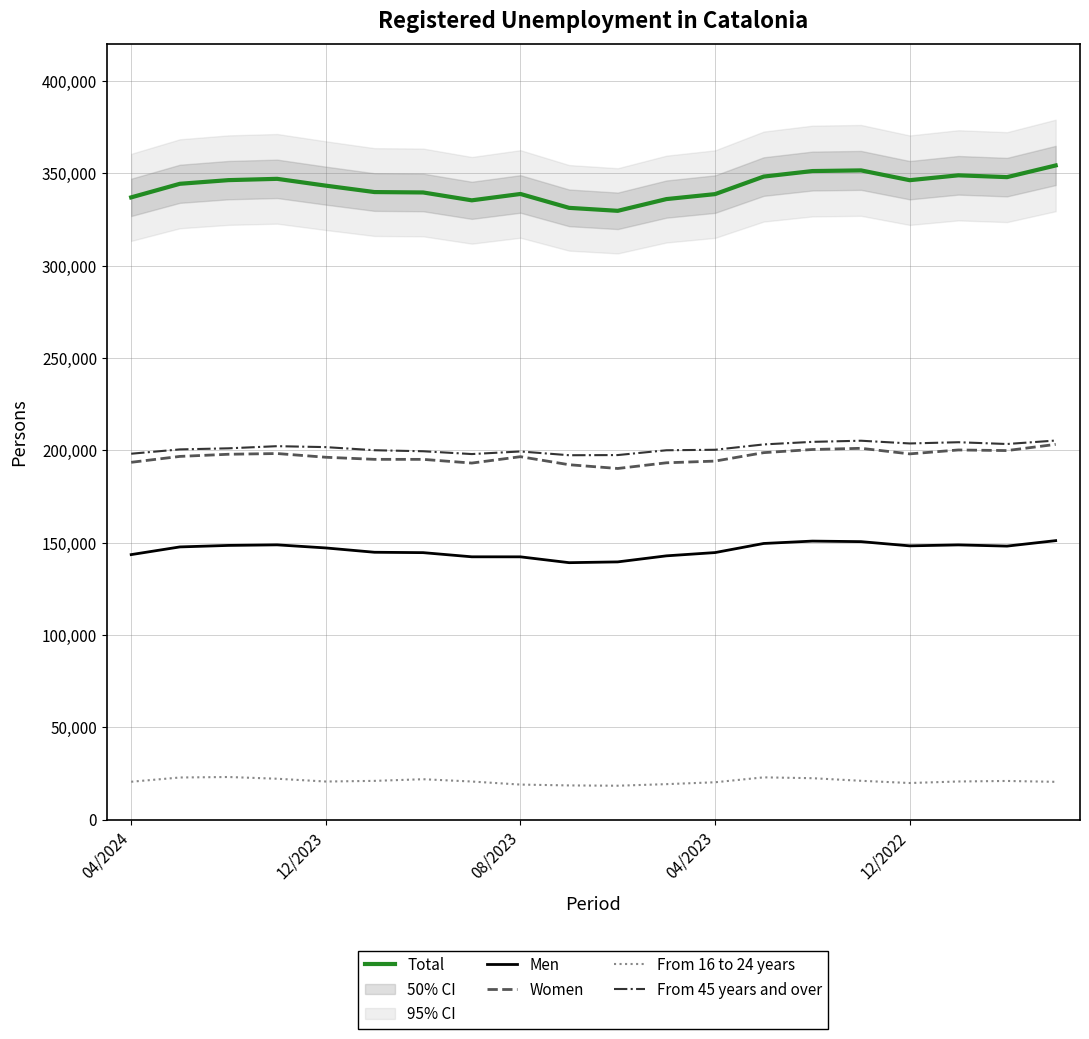

At 18, list the series in order from smallest to largest.

From 16 to 24 years, Men, Women, From 45 years and over, Total